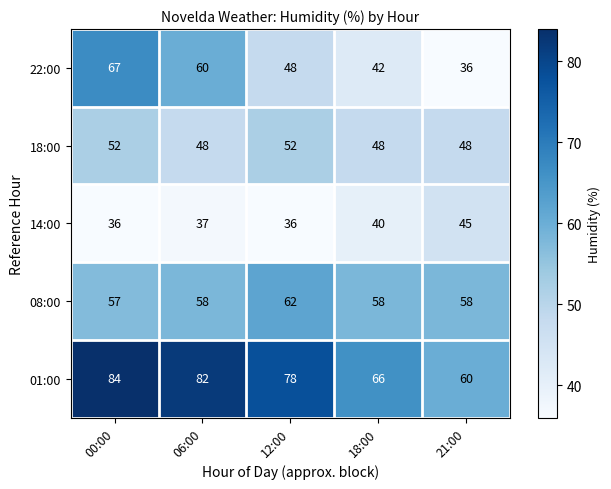

Which series has the largest total across all categories?

01:00